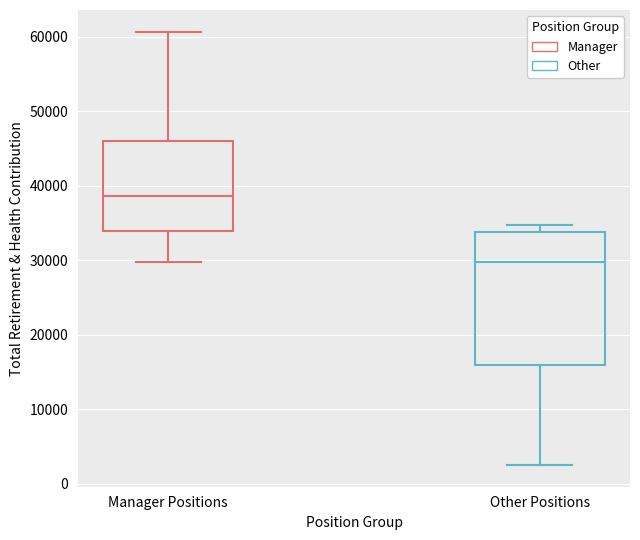

Which box's median line is the highest?

Manager Positions